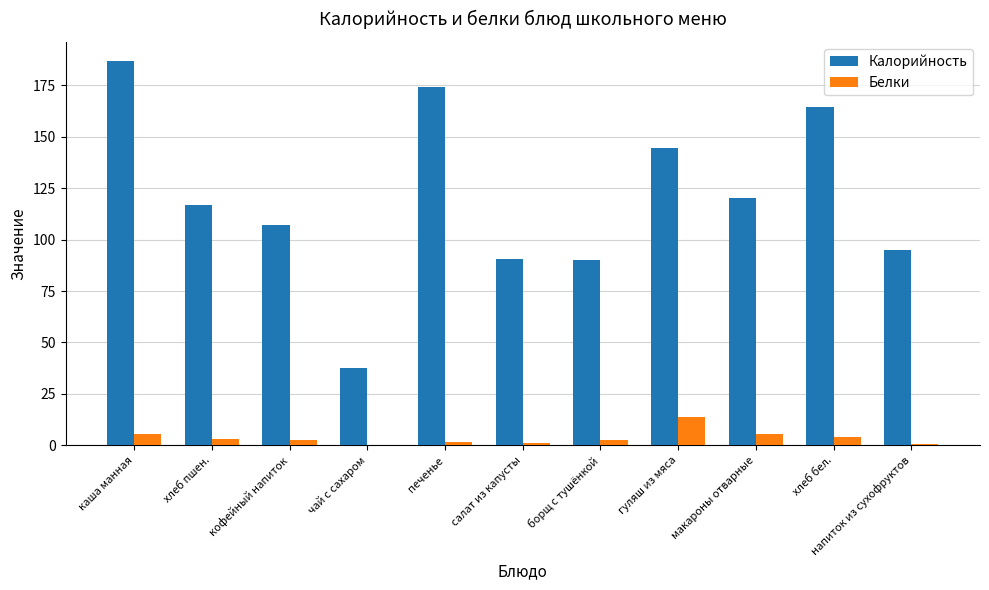

How many series are shown in this chart?

2